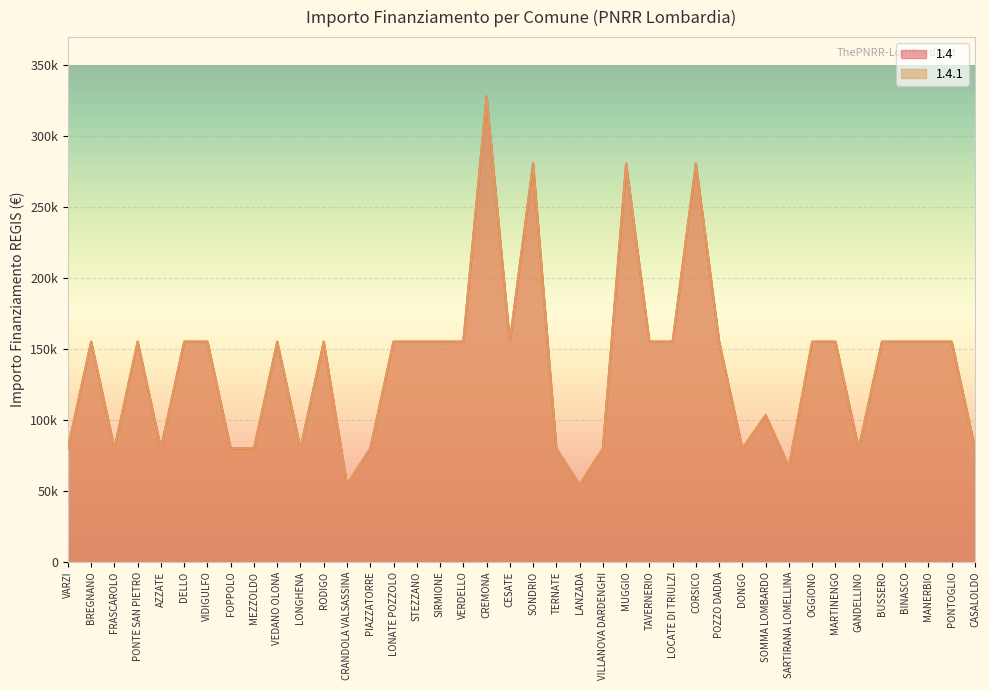

Is the value of 1.4.1 at BINASCO greater than the value of 1.4 at LONGHENA?

Yes